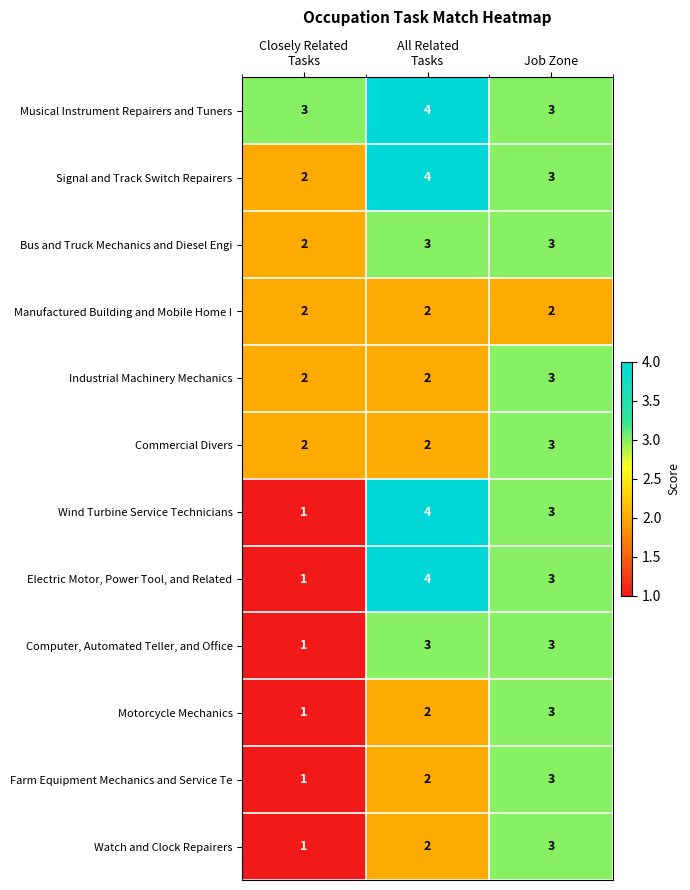

At which category is the sum across all series the highest?

Job Zone